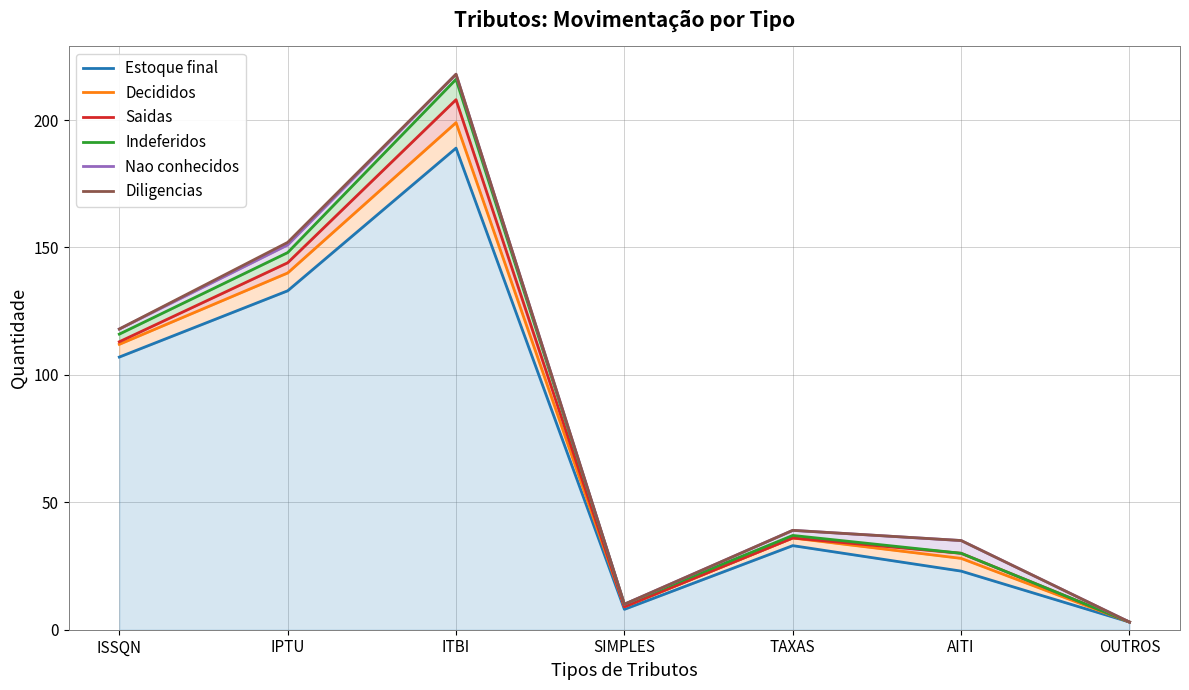

Reading left to right, transcribe all the data shown in this chart.

Estoque final: 107	133	189	8	33	23	3
Decididos: 112	140	199	9	36	28	3
Saidas: 113	144	208	9	36	30	3
Indeferidos: 116	148	216	10	37	30	3
Nao conhecidos: 118	151	218	10	39	35	3
Diligencias: 118	152	218	10	39	35	3